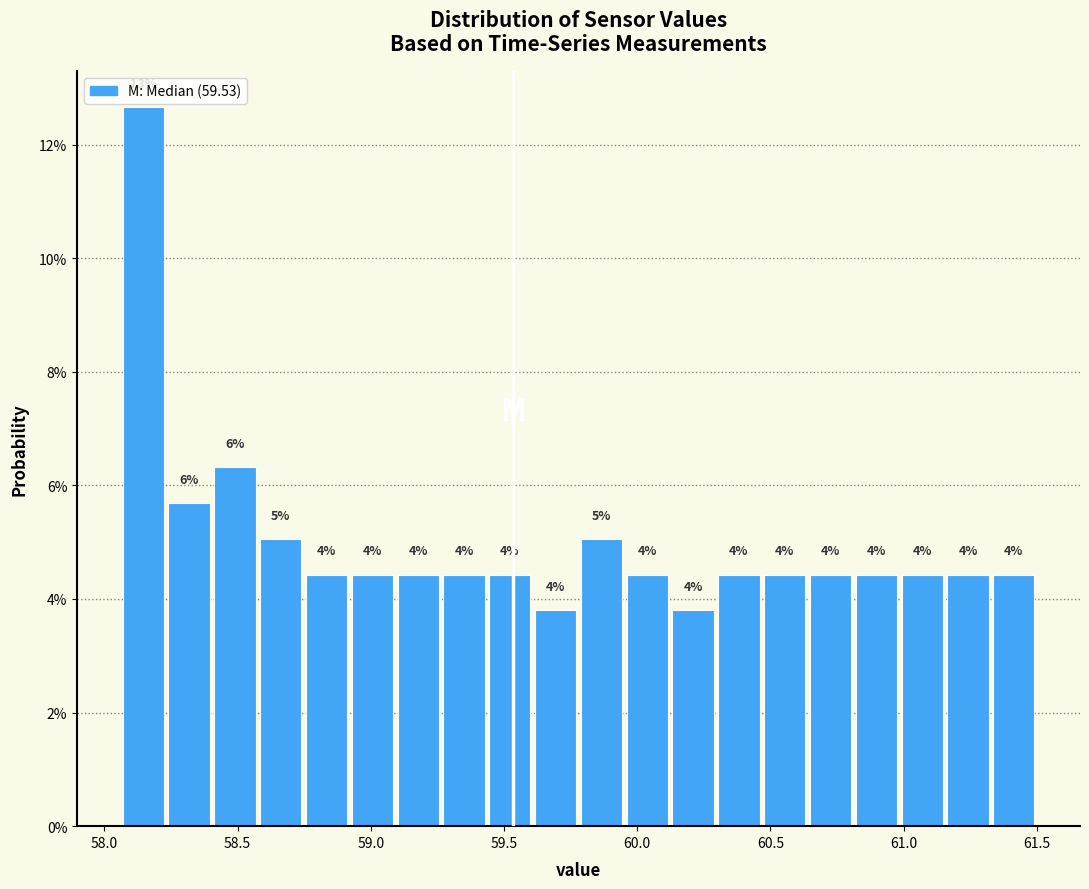

Around what value on the x-axis is the tallest bar? Give the approximate position of its centre, as read against the axis.

58.15